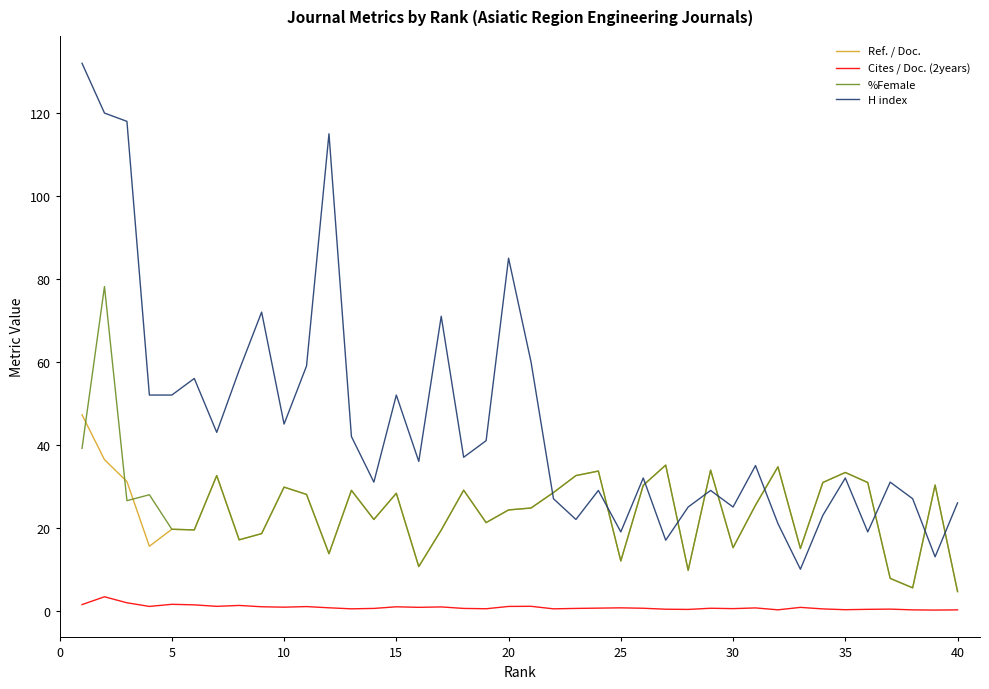

Which series has the widest spread of values?

H index